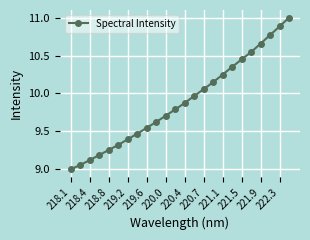

True or false: there are more than 2 points higher than both neighbors.

False